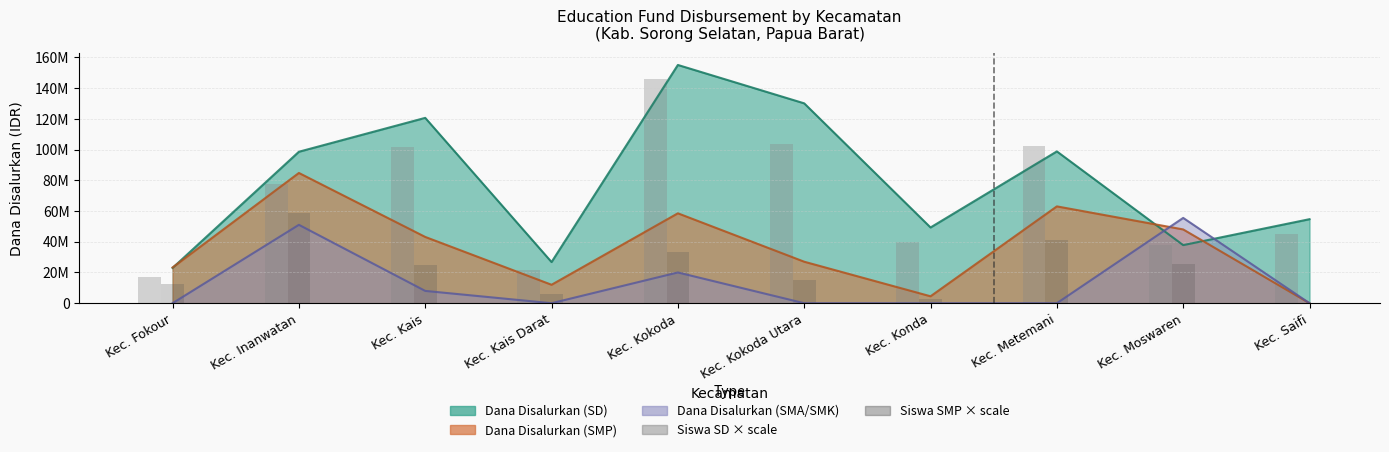

At which category is the sum across all series the highest?

Kec. Kokoda